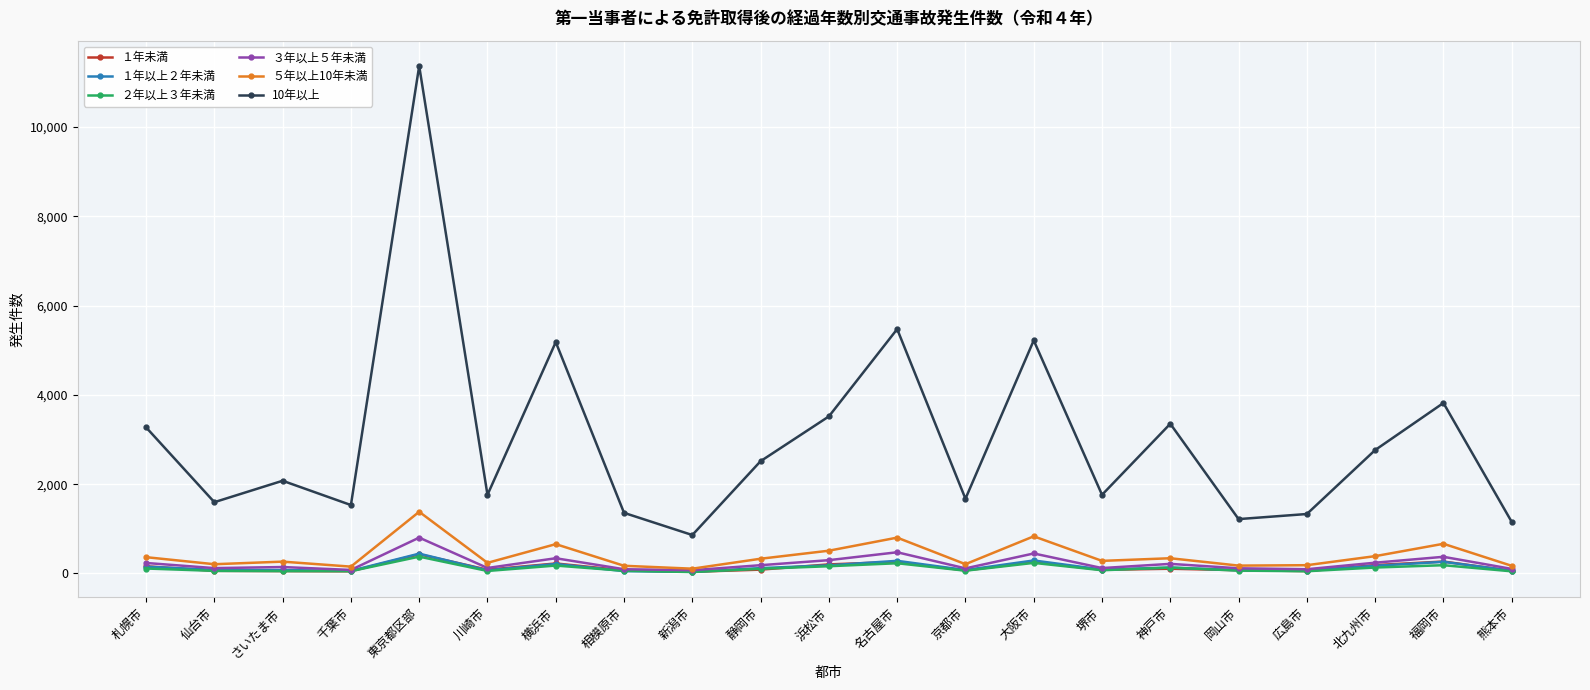

What is the label of the 14th point from the left?

大阪市